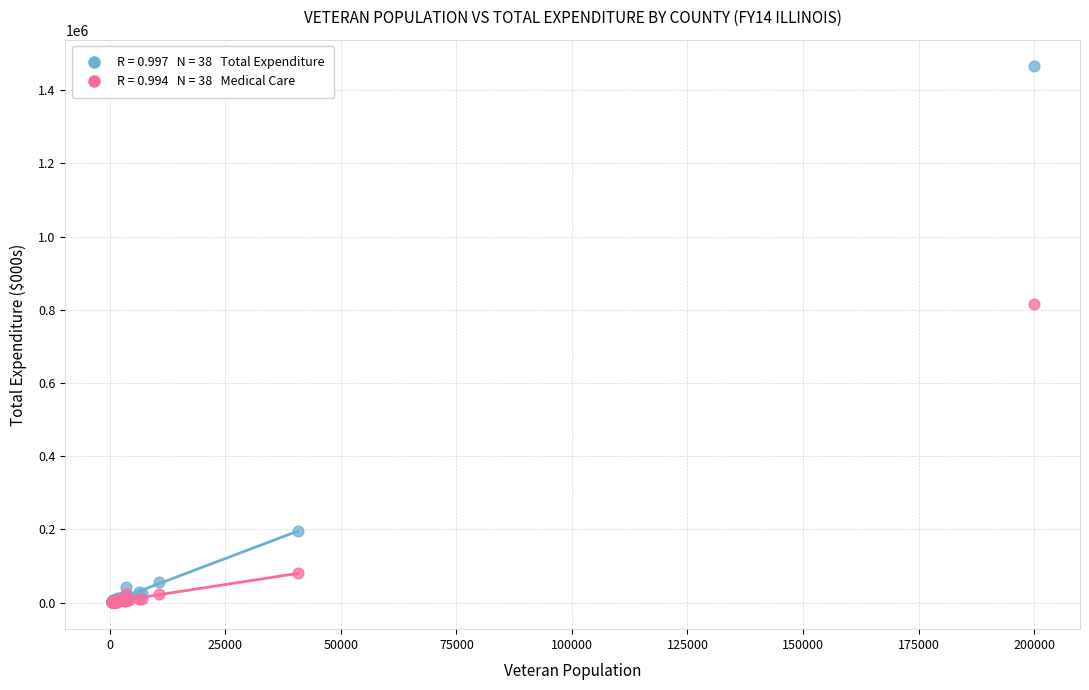

Across all series, what Y value is closest to 732848?

814758.7